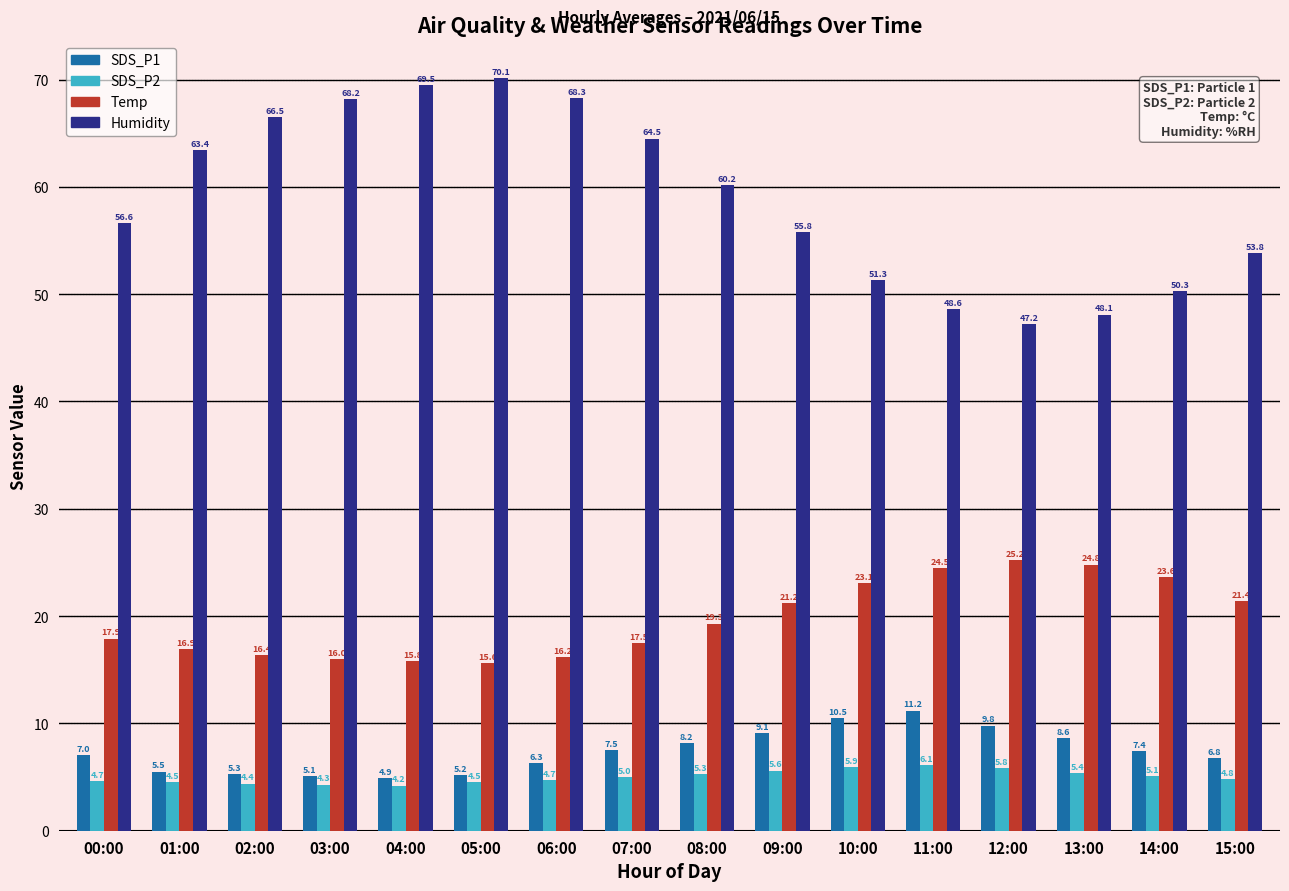

What is the total value across all series at 05:00?

95.4